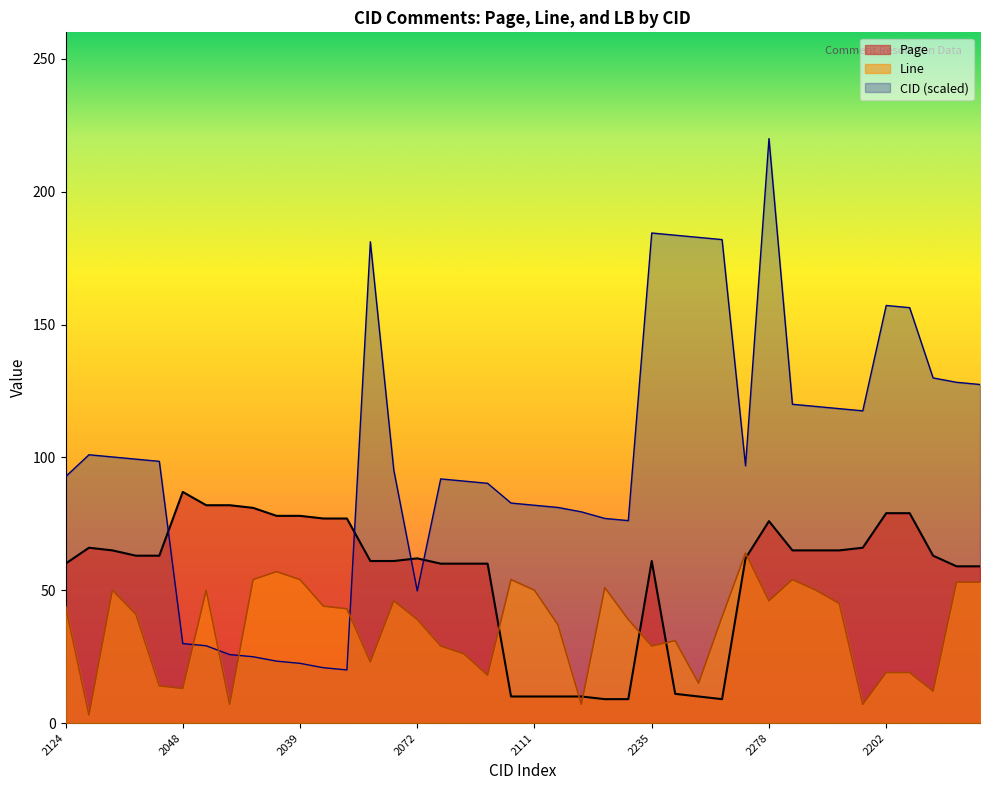

At which label does CID first exceed 96?

2134